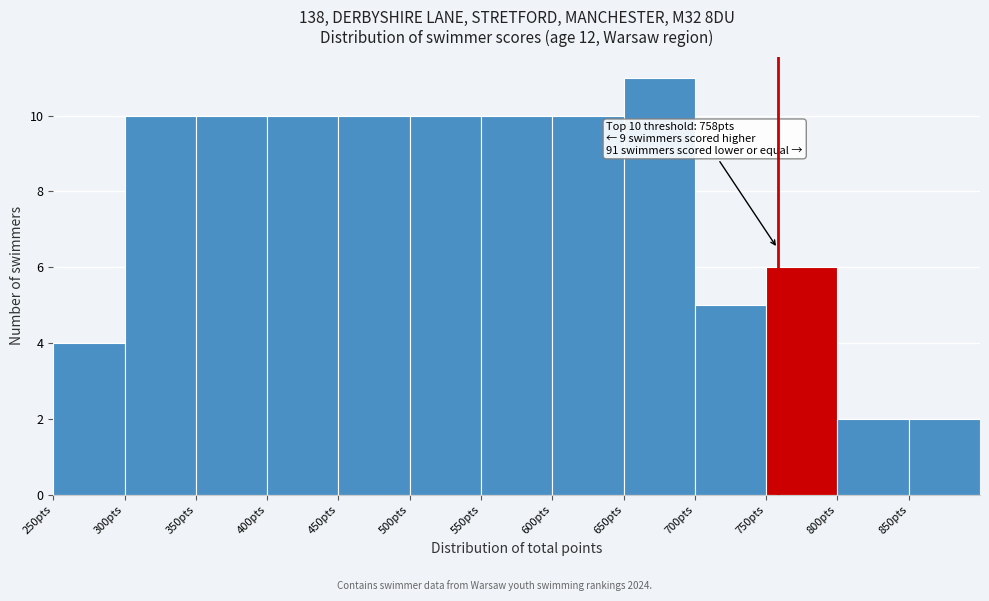

Which range on the x-axis has the tallest bar?

650 to 700